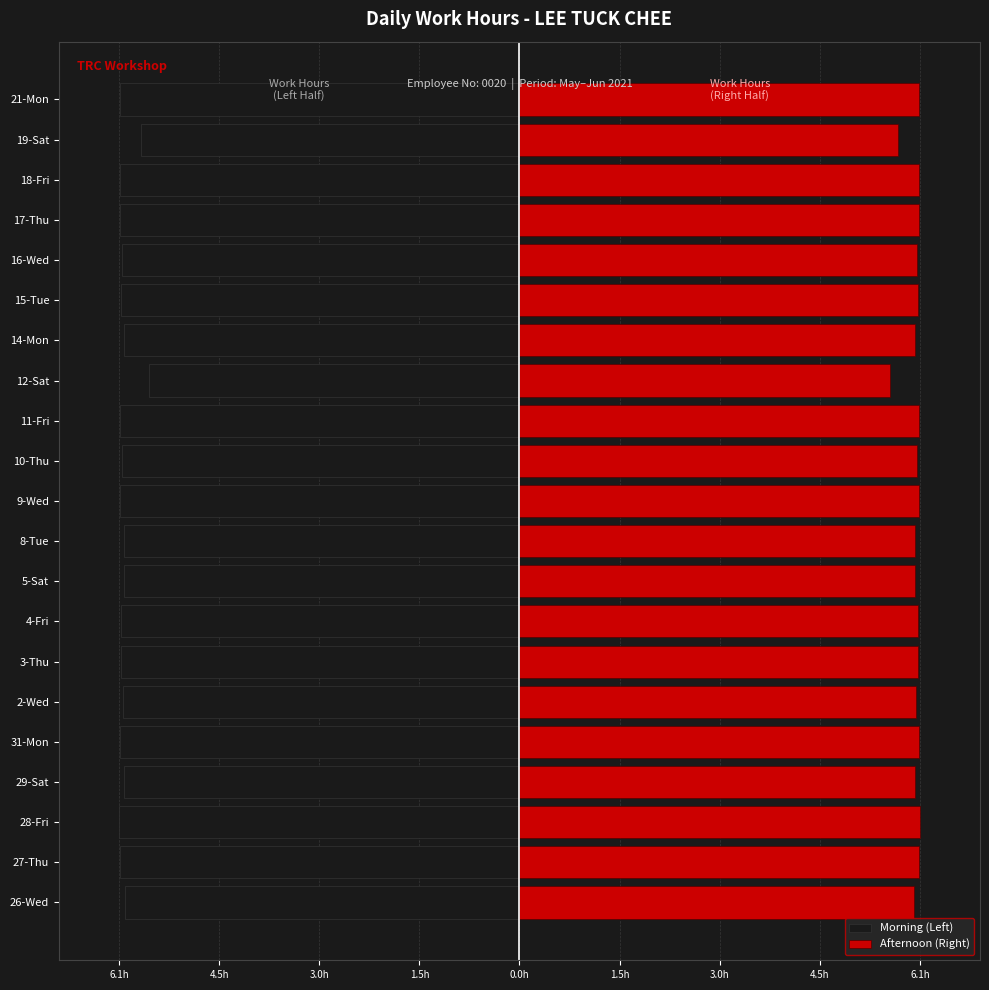

The value of Morning (Left) at 2-Wed is -6.0. True or false?

True